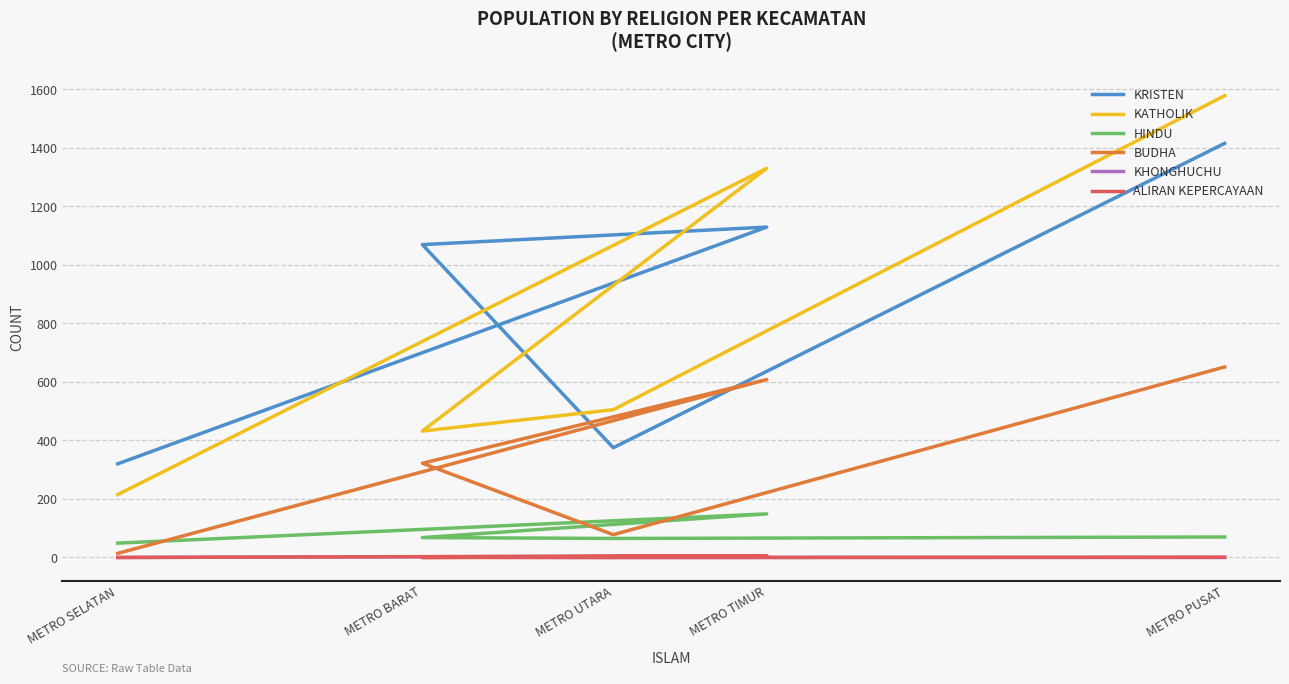

Which series has the largest total across all categories?

KRISTEN